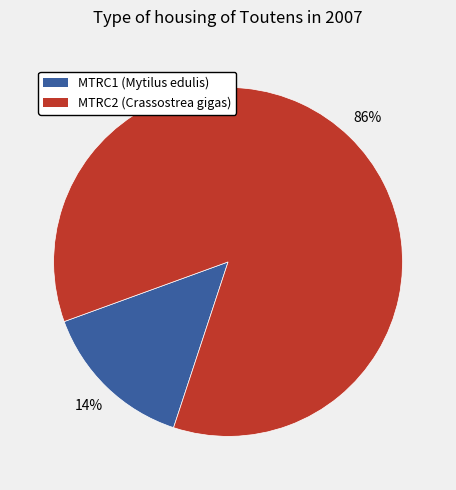

Which category has the smallest portion of the pie?

MTRC1